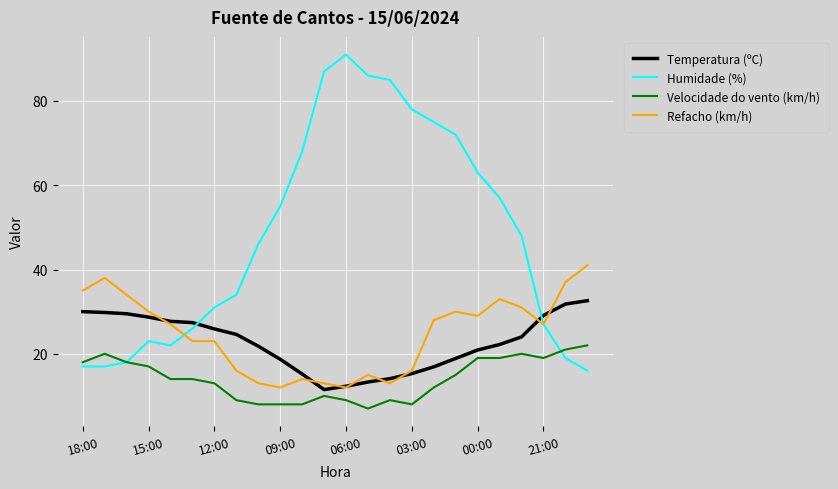

What is the maximum value shown in the chart?

91.0